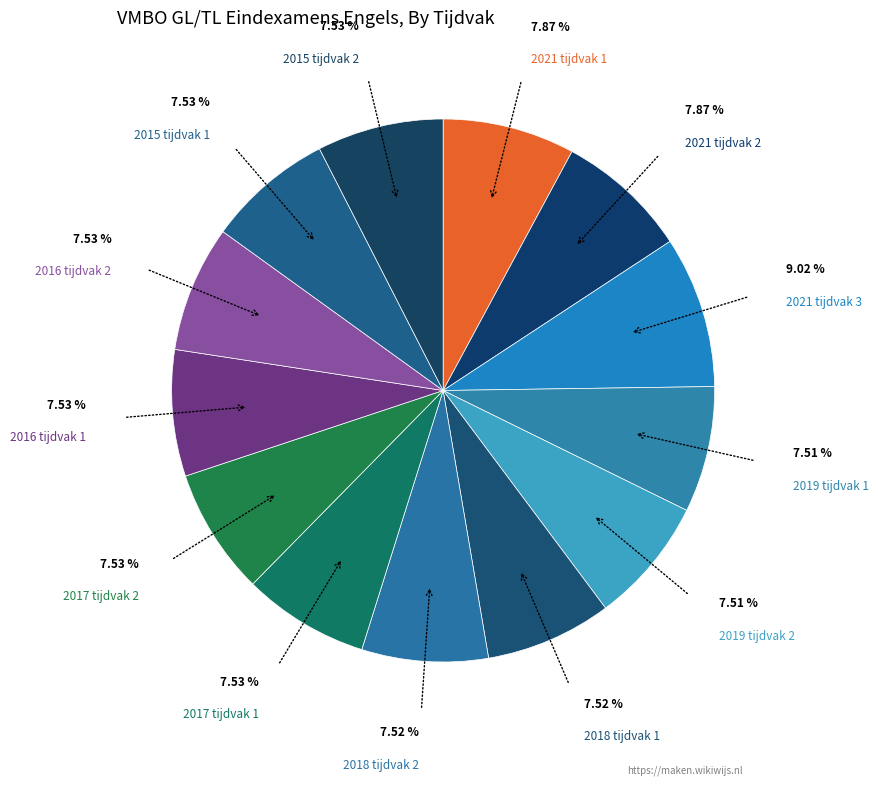

Which category has the biggest portion of the pie?

2021 tijdvak 3